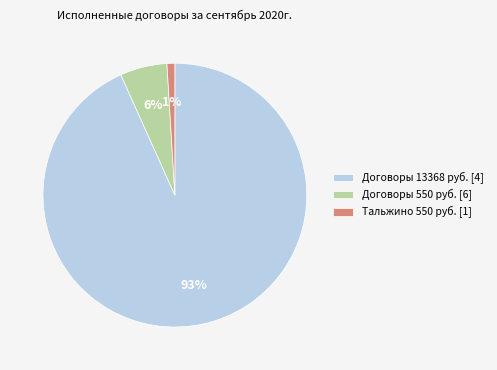

Count the number of slices in the pie.

3